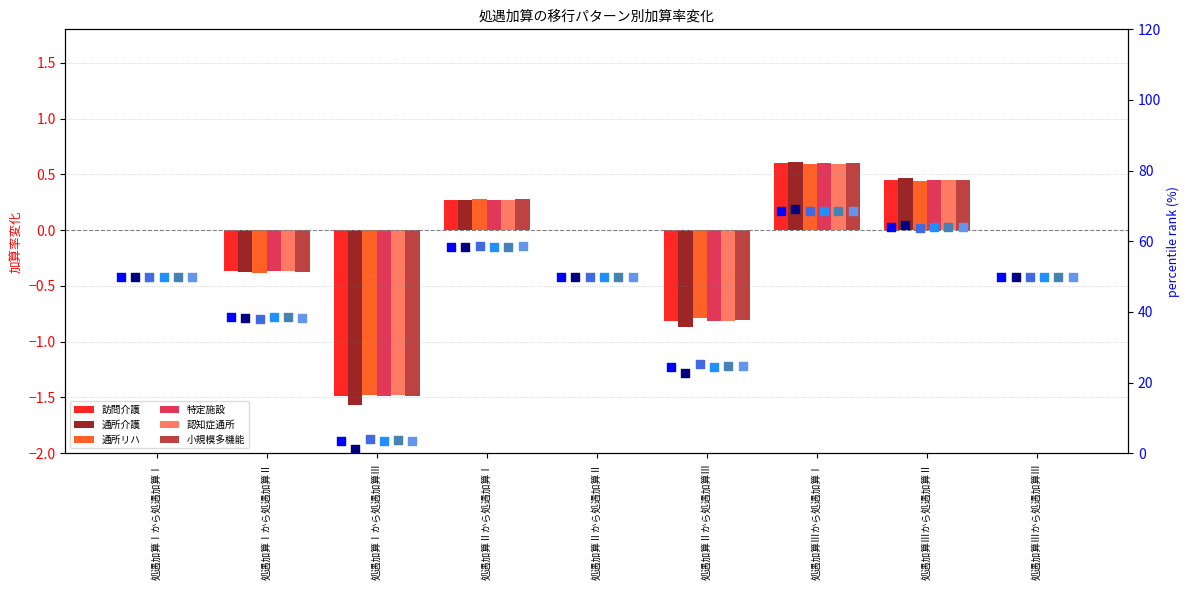

Which series has the largest total across all categories?

通所リハ